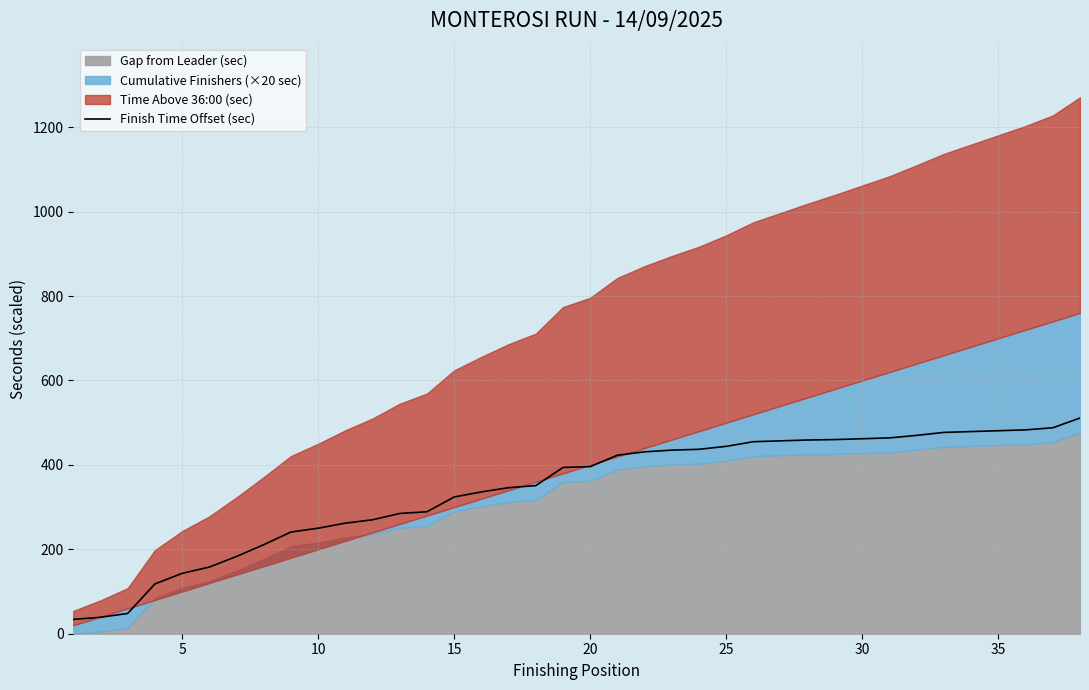

What is the maximum value for Finish Time Offset (sec)?

511